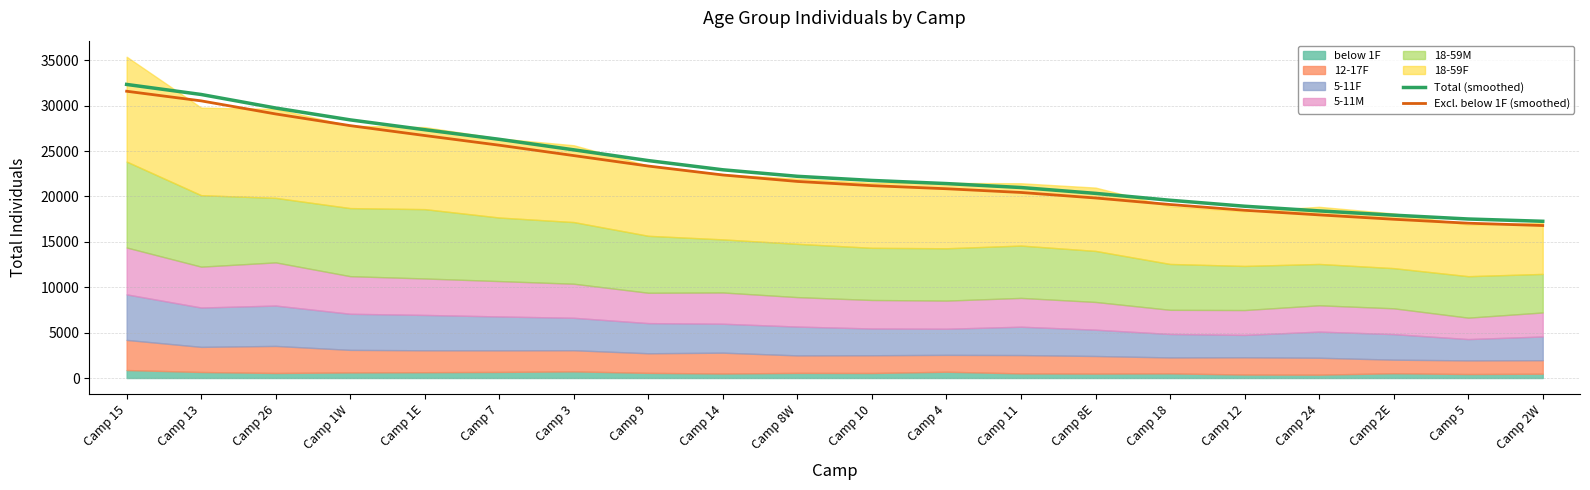

Is it true that Excl. below 1F (smoothed) equals 37010.3 at Camp 3?

False